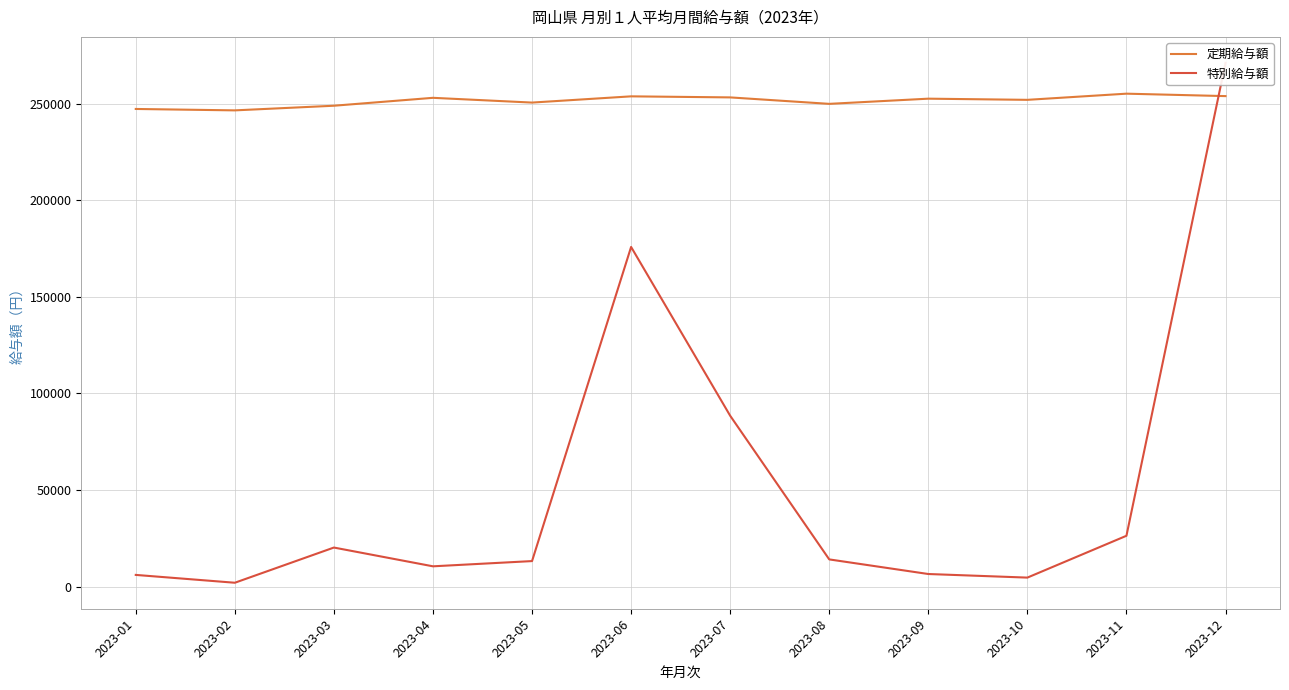

Reading left to right, what are all the values shown in this chart?

定期給与額: 2023-01=247218	2023-02=246489	2023-03=248892	2023-04=252985	2023-05=250523	2023-06=253747	2023-07=253203	2023-08=249860	2023-09=252545	2023-10=251939	2023-11=255131	2023-12=253874
特別給与額: 2023-01=6104	2023-02=2050	2023-03=20262	2023-04=10552	2023-05=13258	2023-06=175812	2023-07=88473	2023-08=14127	2023-09=6568	2023-10=4709	2023-11=26355	2023-12=271065